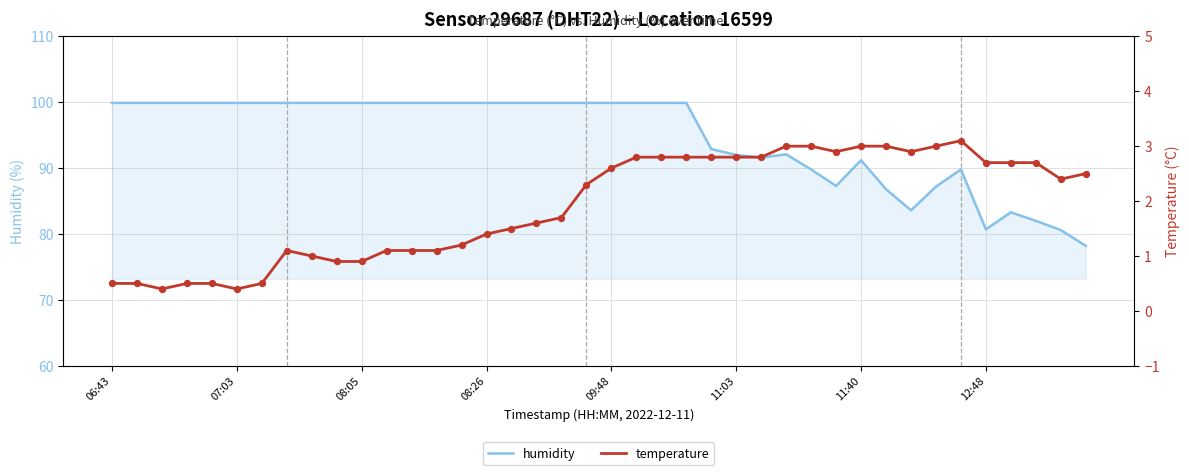

Which series has the largest total across all categories?

humidity